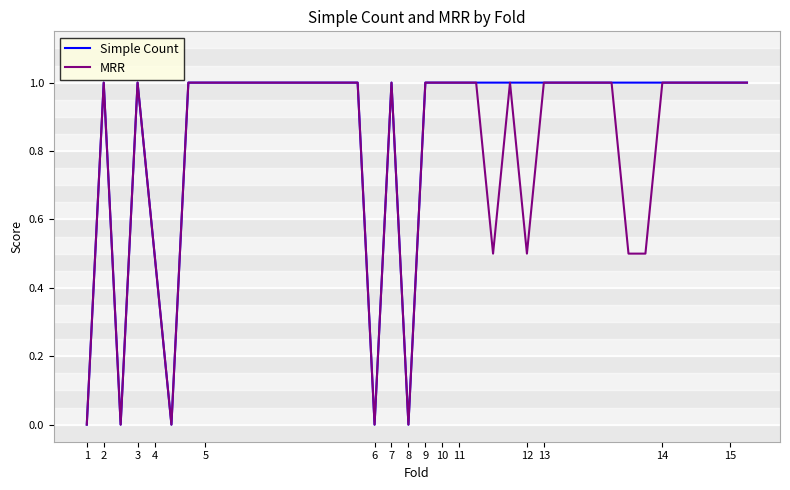

Count the number of categories in the chart.

40